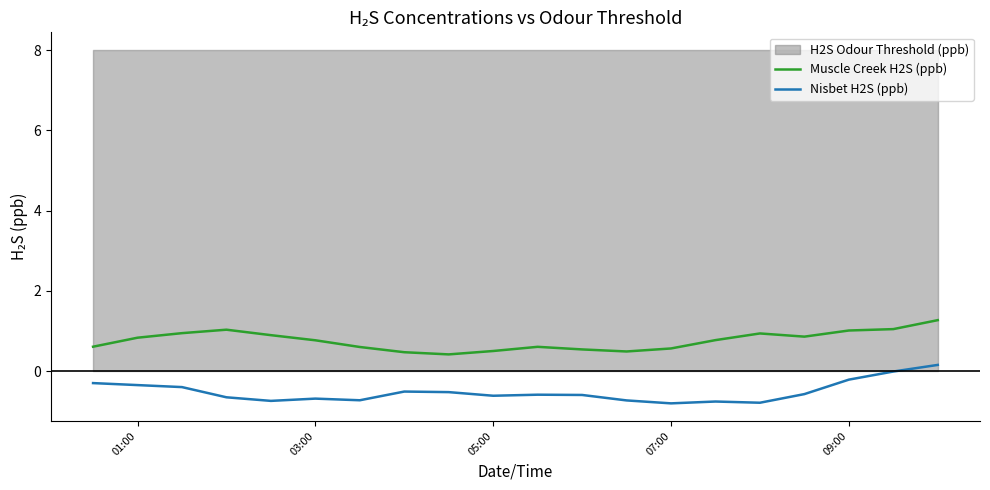

True or false: Muscle Creek H2S (ppb) and Nisbet H2S (ppb) cross at least once.

False